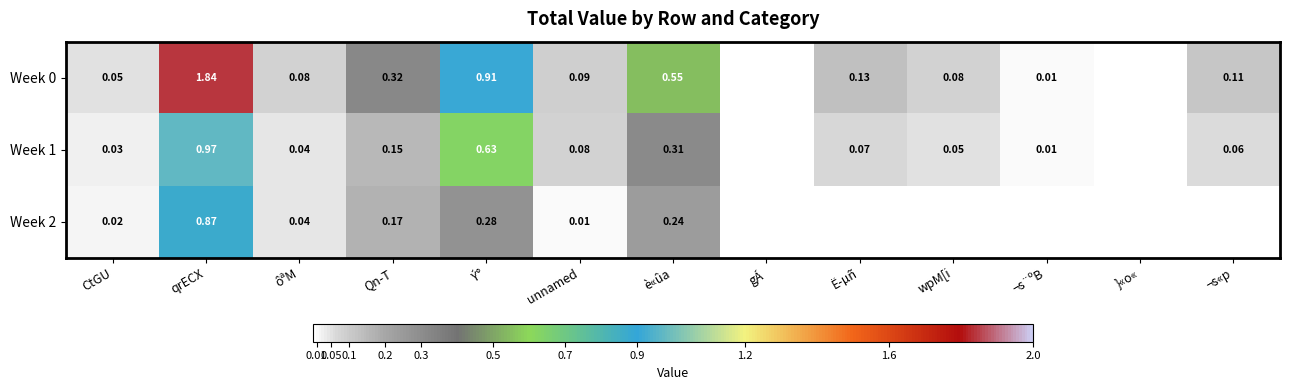

Is the value of Week 2 at Qn-T greater than the value of Week 0 at ôªM?

Yes